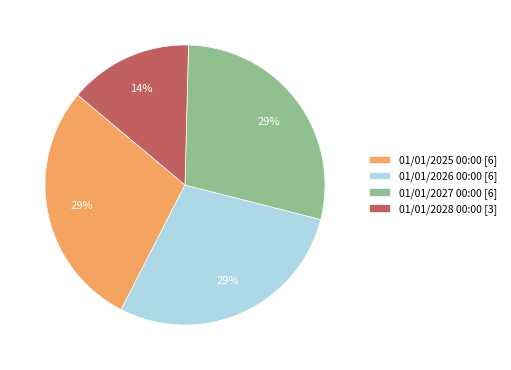

To the nearest percent, what is the average slice percentage?

25%